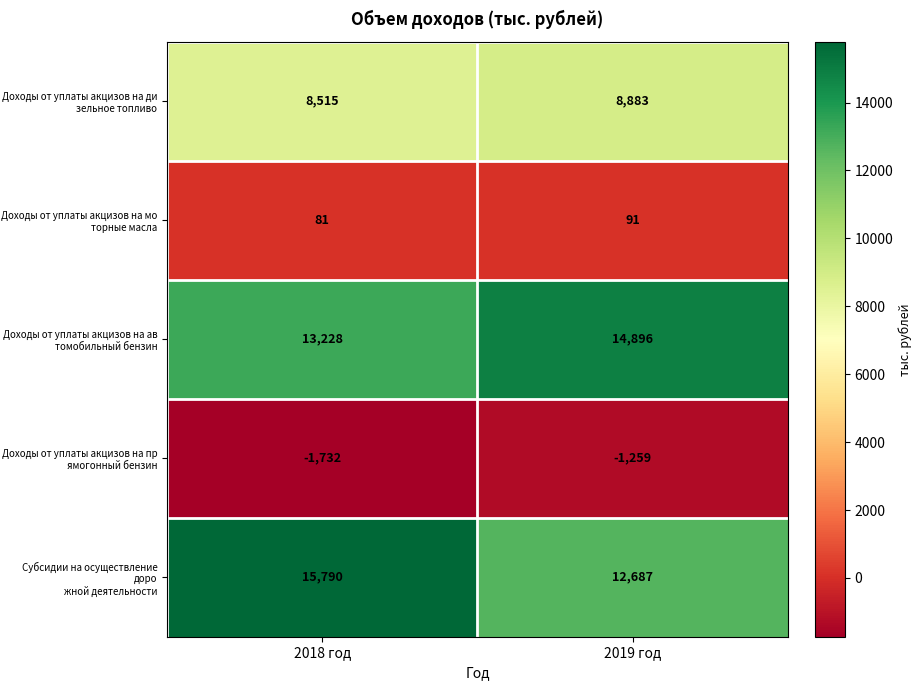

What is the difference between the highest and lowest values at 2018 год?

17522